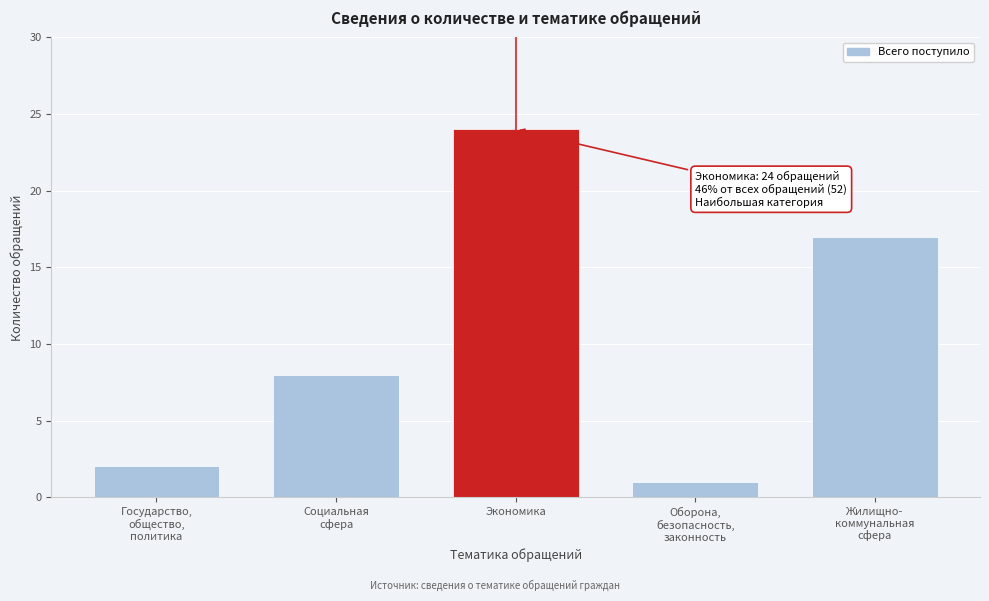

Reading left to right, what are all the values shown in this chart?

2	8	24	1	17